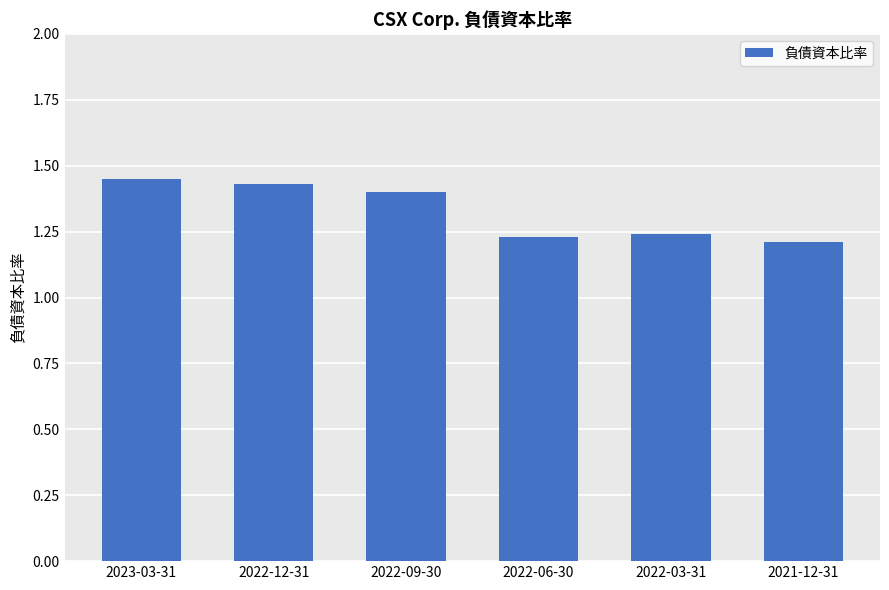

What is the sum of the values at 2022-03-31 and 2022-06-30?

2.5